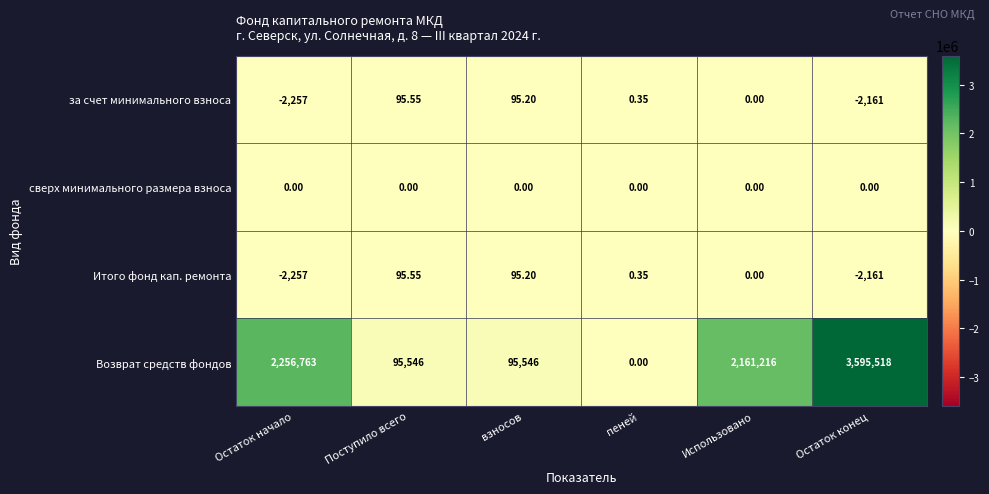

Between Использовано and Остаток конец, which series saw the biggest shift?

Возврат средств фондов